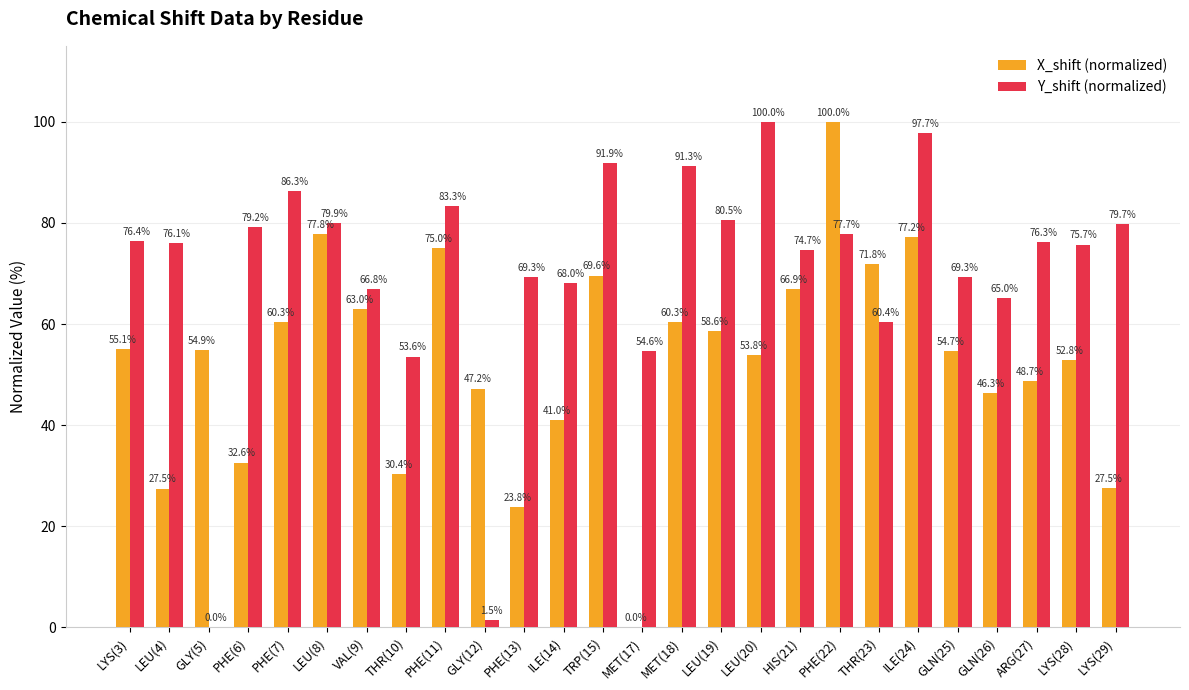

At which category is the sum across all series the highest?

PHE(22)